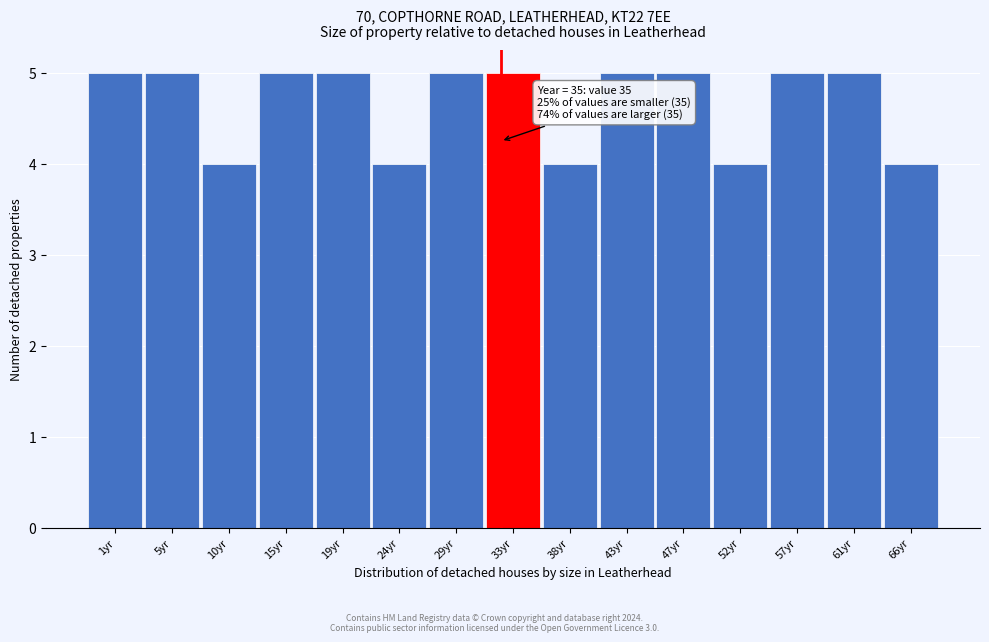

Reading left to right, list all the values displayed in this chart.

5	5	4	5	5	4	5	5	4	5	5	4	5	5	4